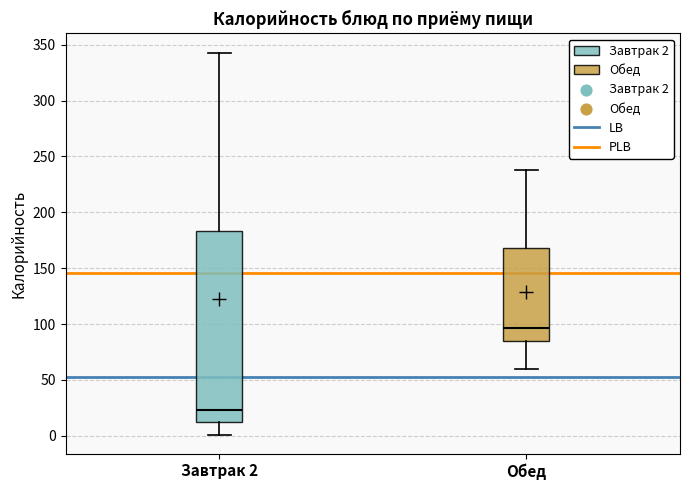

Which box is the tallest, from its lower edge to its upper edge?

Завтрак 2